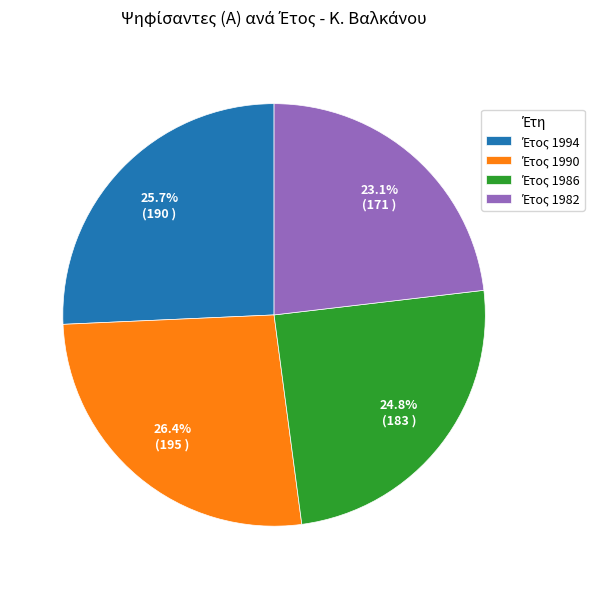

Does any single category account for the majority?

No